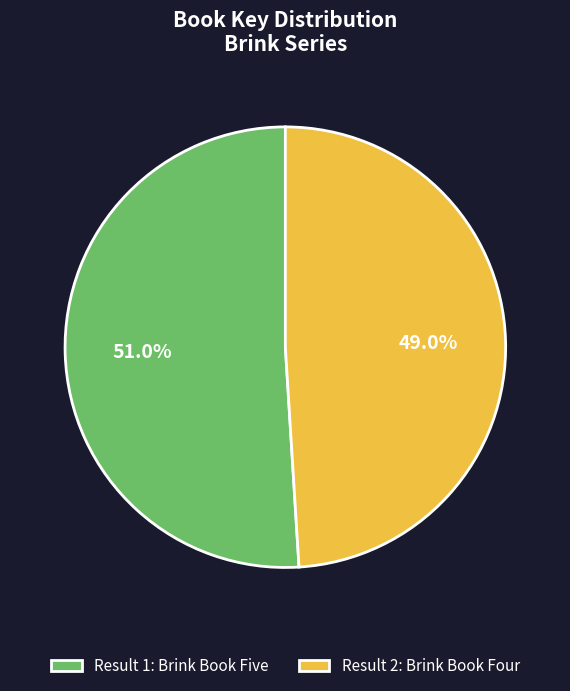

Between Result 2: Brink Book Four and Result 1: Brink Book Five, which is larger?

Result 1: Brink Book Five